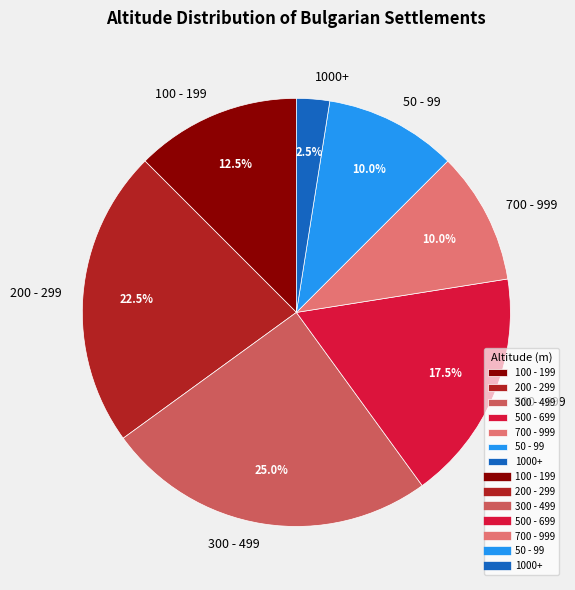

Which category has the smallest portion of the pie?

1000+